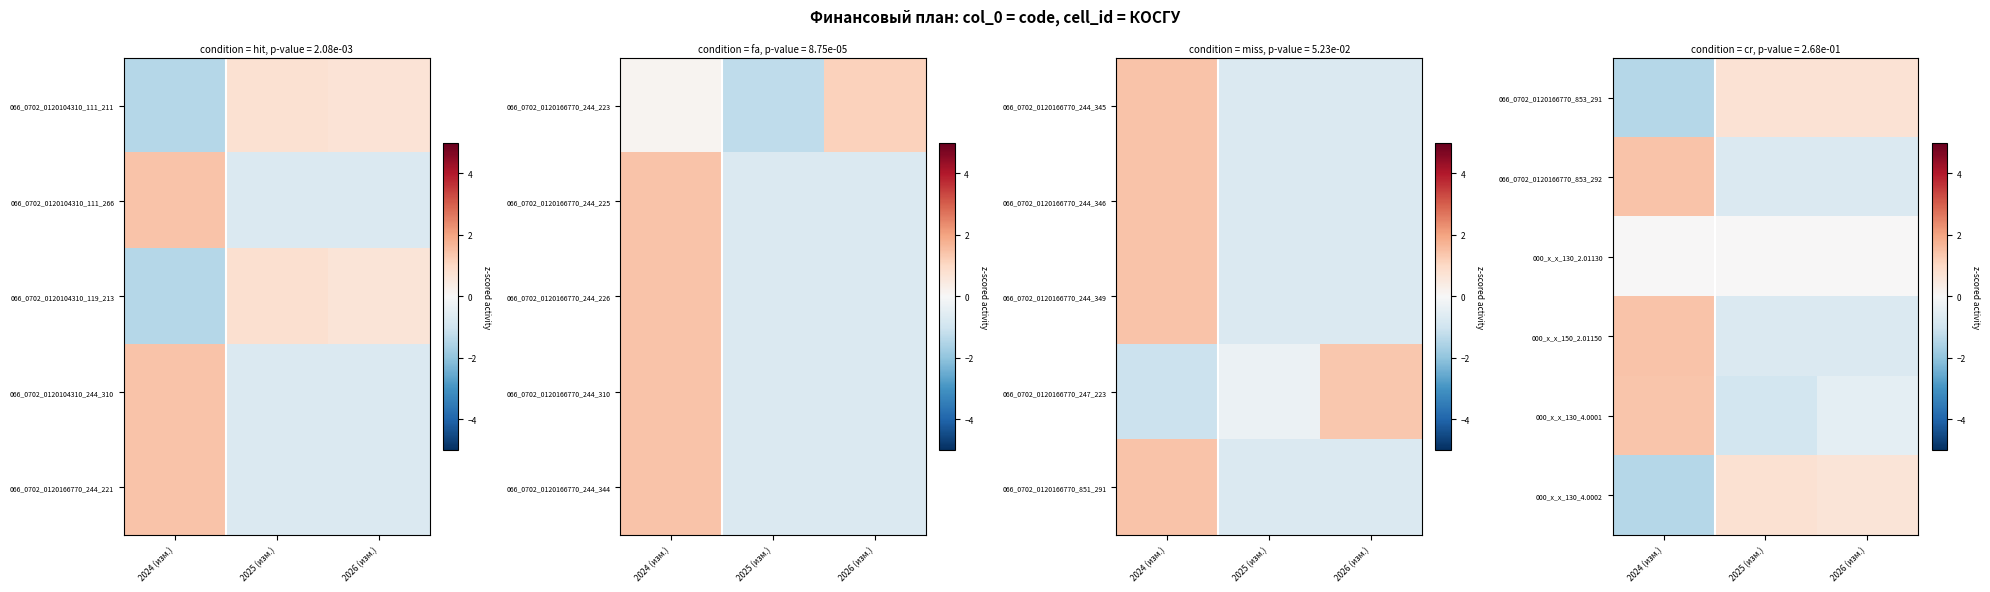

Is the value of 000_x_x_130_4.0002 at 2025 (изм.) greater than the value of 066_0702_0120166770_853_292 at 2025 (изм.)?

Yes